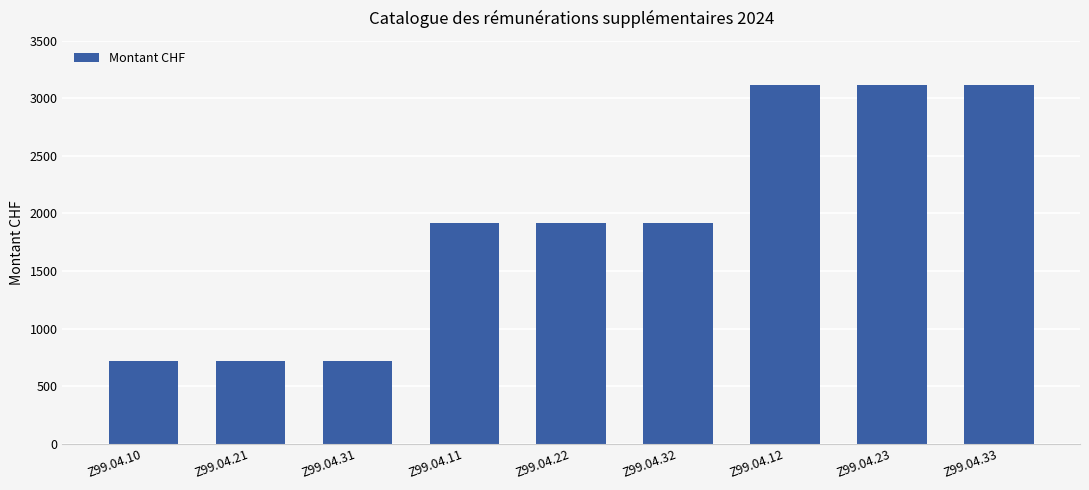

What is the minimum value shown in the chart?

719.5